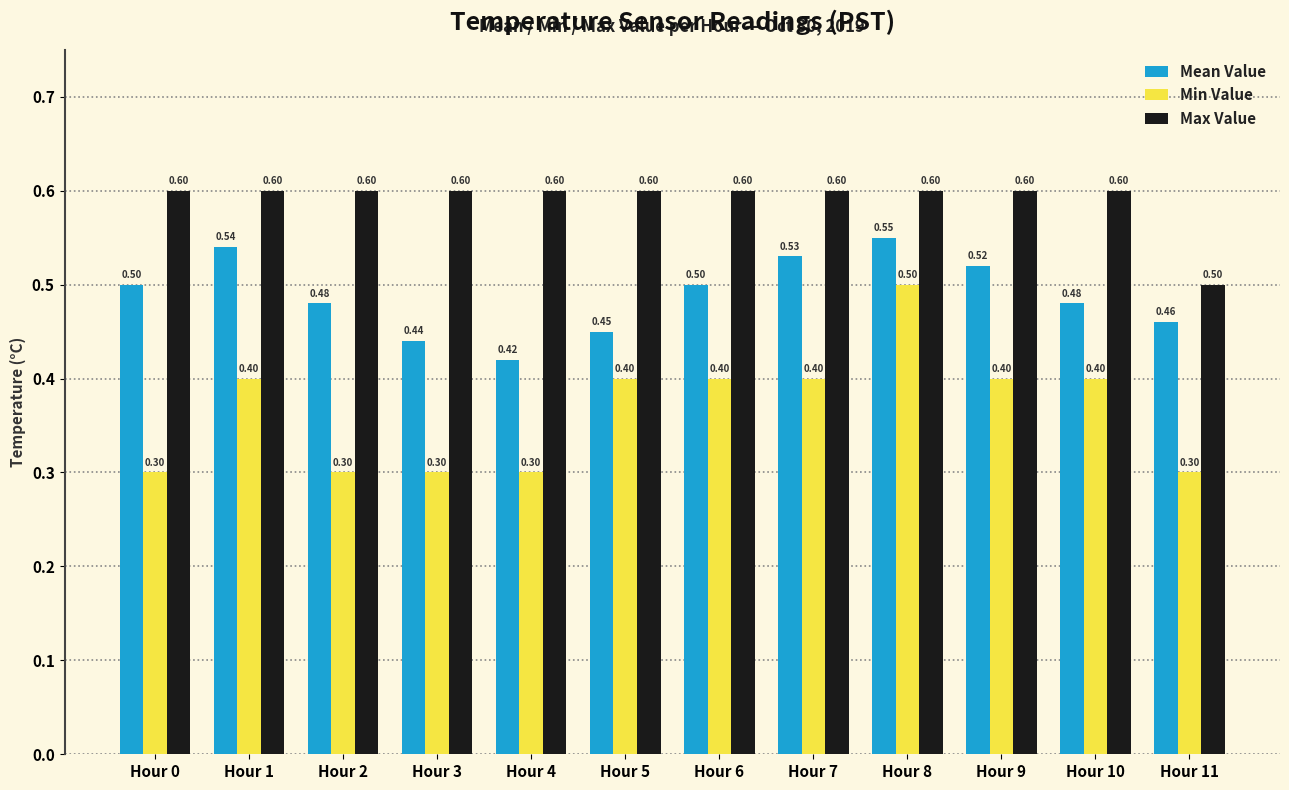

What is the smallest value displayed?

0.3